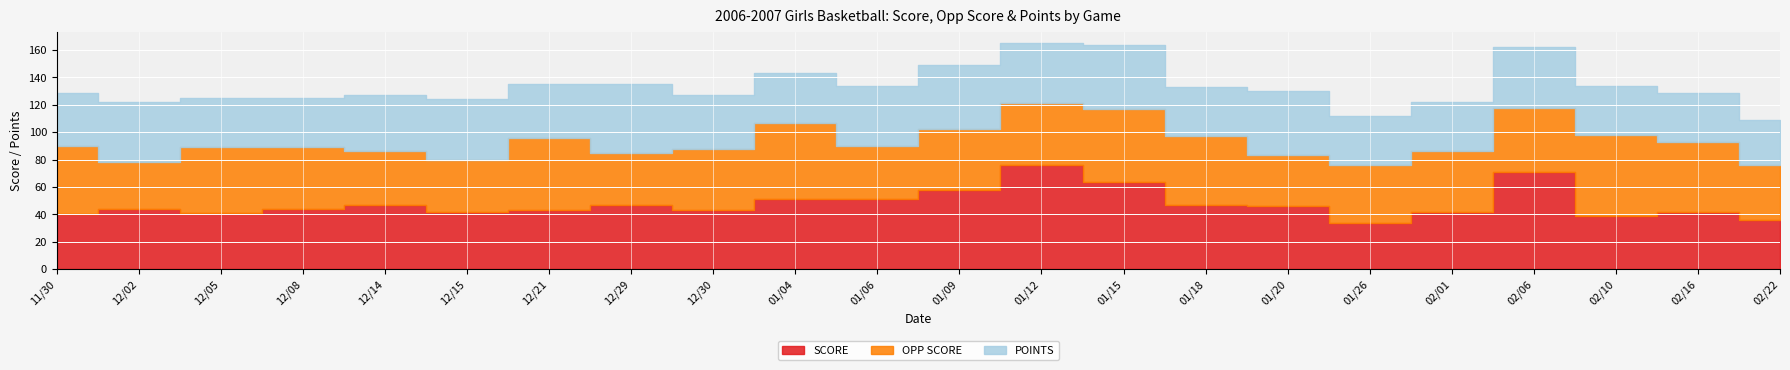

What is the difference between the maximum and minimum values in the POINTS series?

17